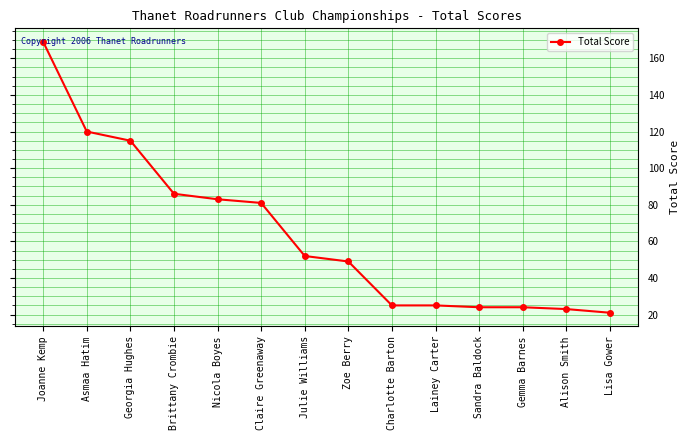

What is the greatest value displayed?

169